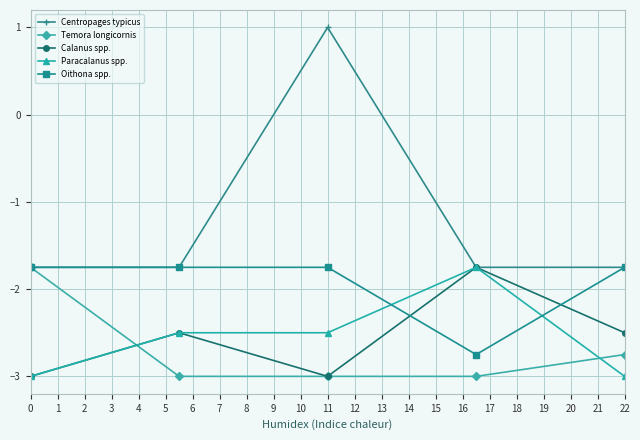

How many times do Oithona spp. and Paracalanus spp. cross each other?

2